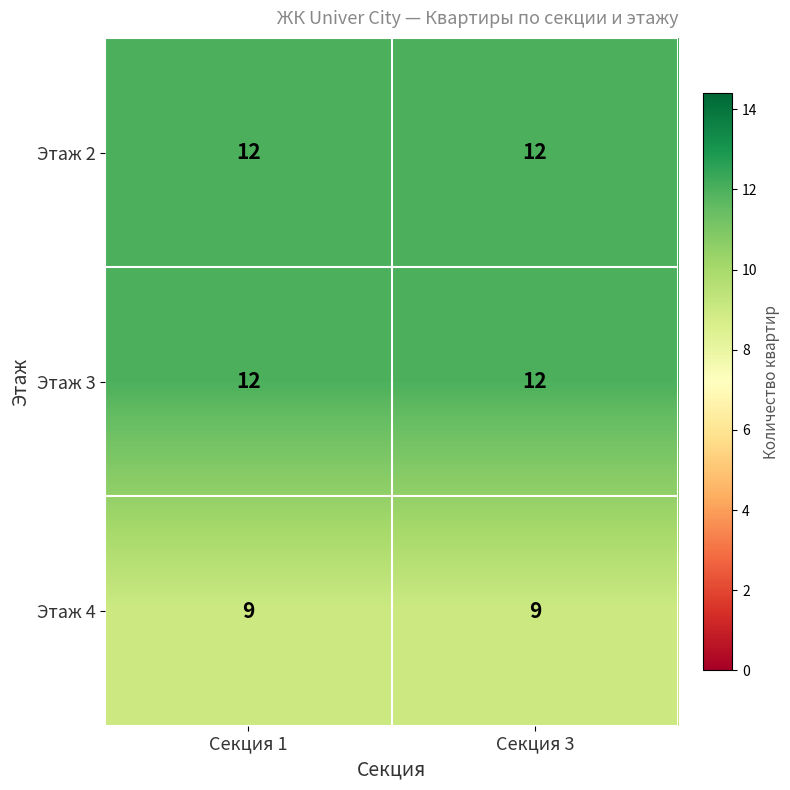

Is it true that Этаж 3 equals 8 at Секция 3?

False